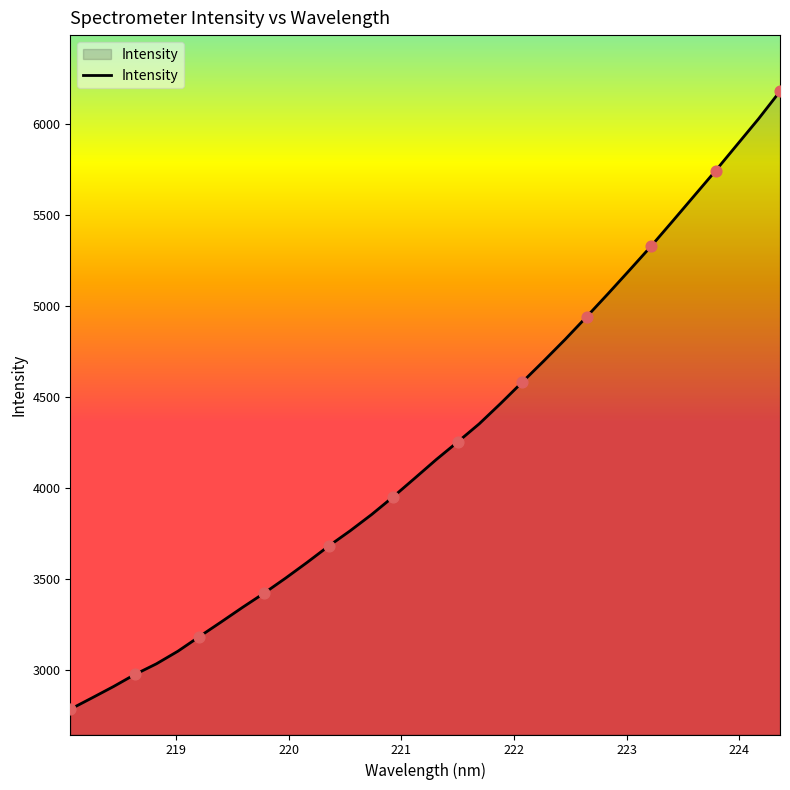

What is the greatest value displayed?

6182.2